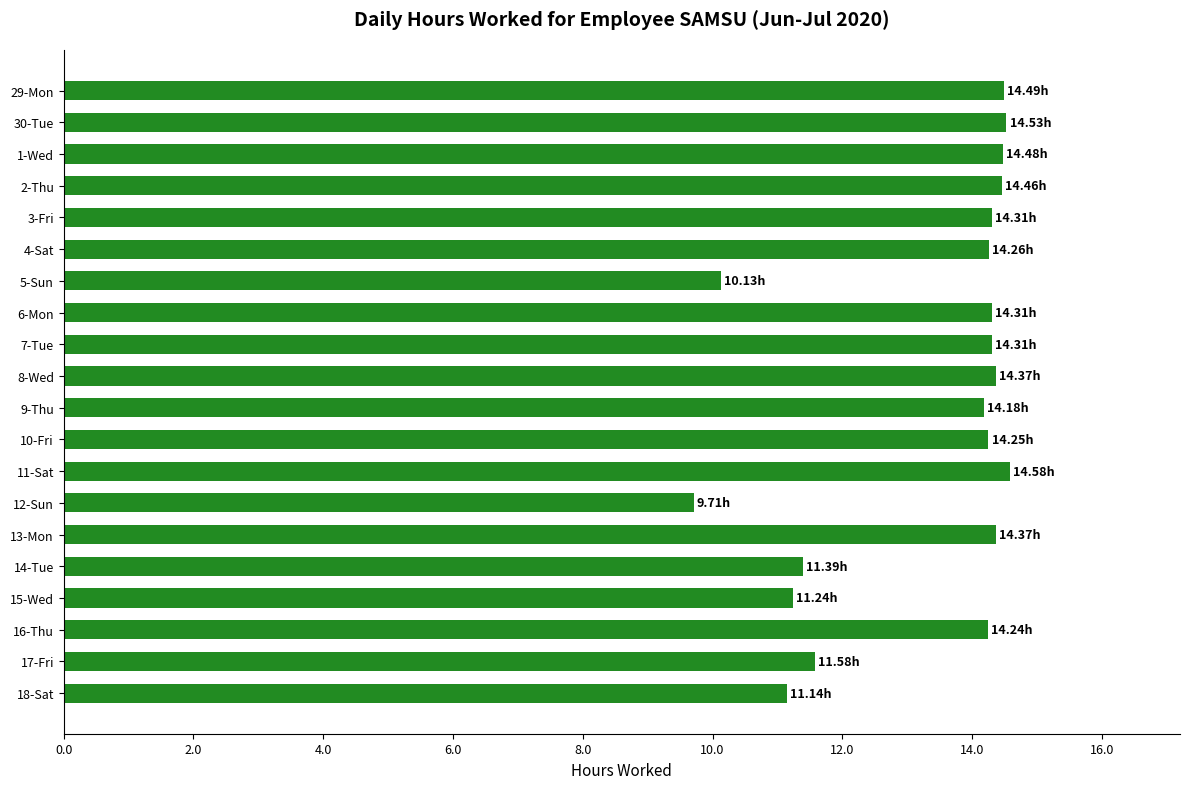

How many values are below 14?

6